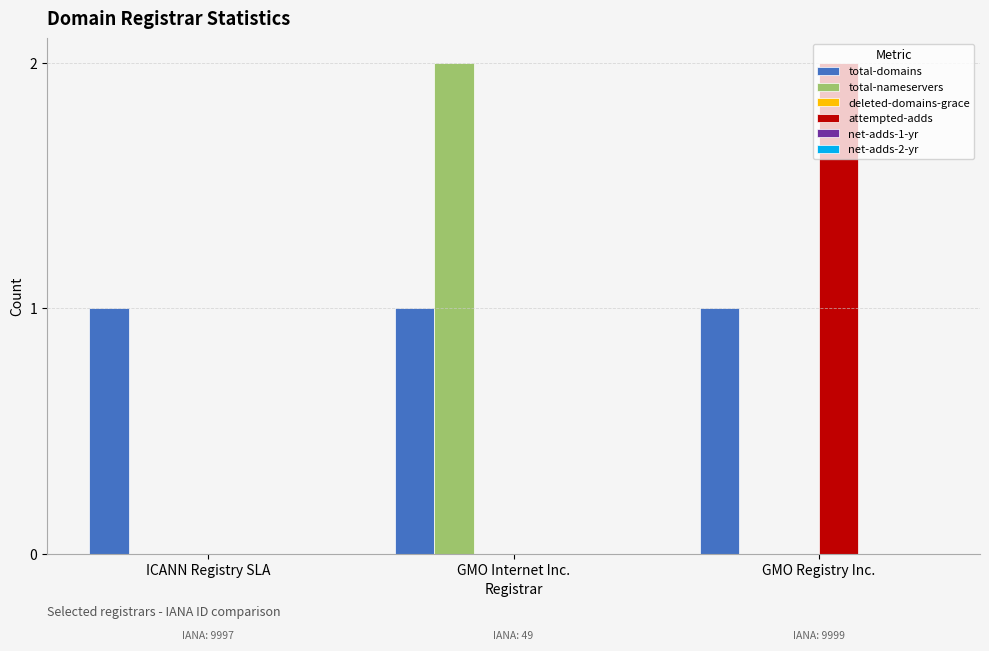

Which series has the largest total across all categories?

total-domains